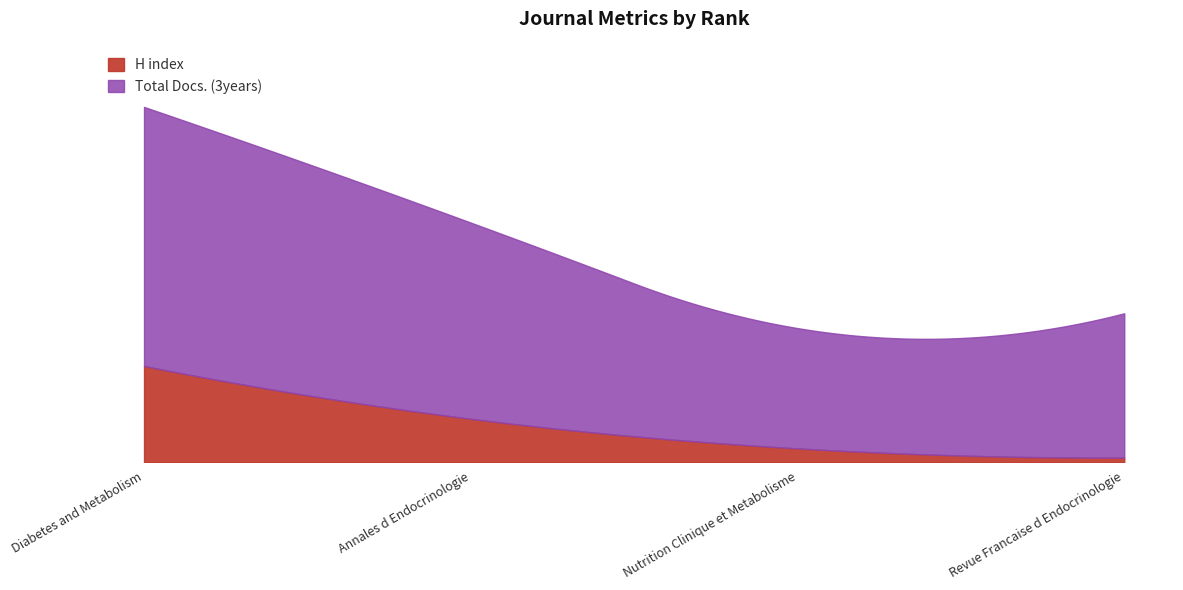

The H index series shows 2 at Revue Francaise d Endocrinologie. True or false?

False